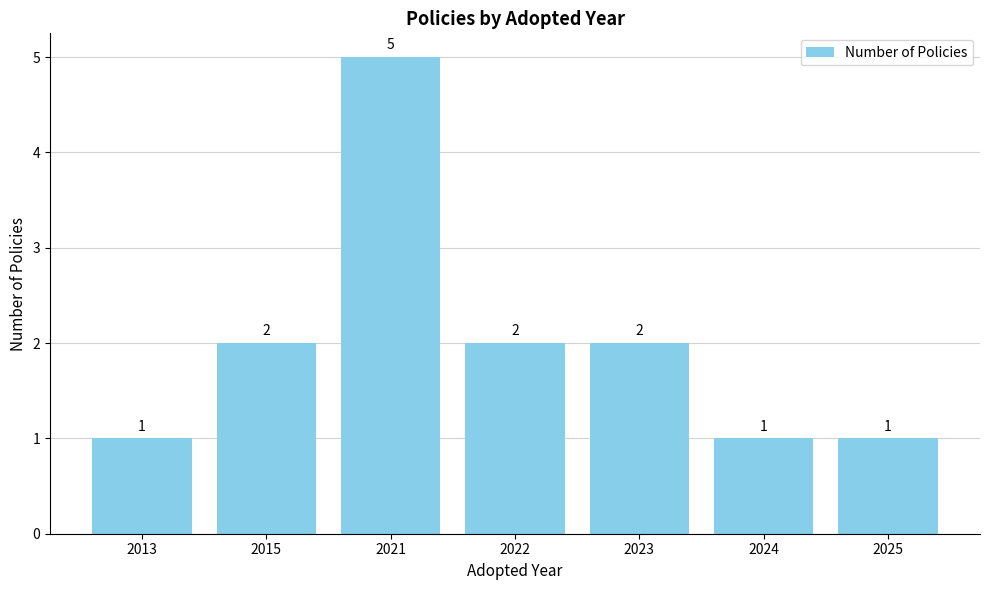

What is the approximate value at 2021?

5